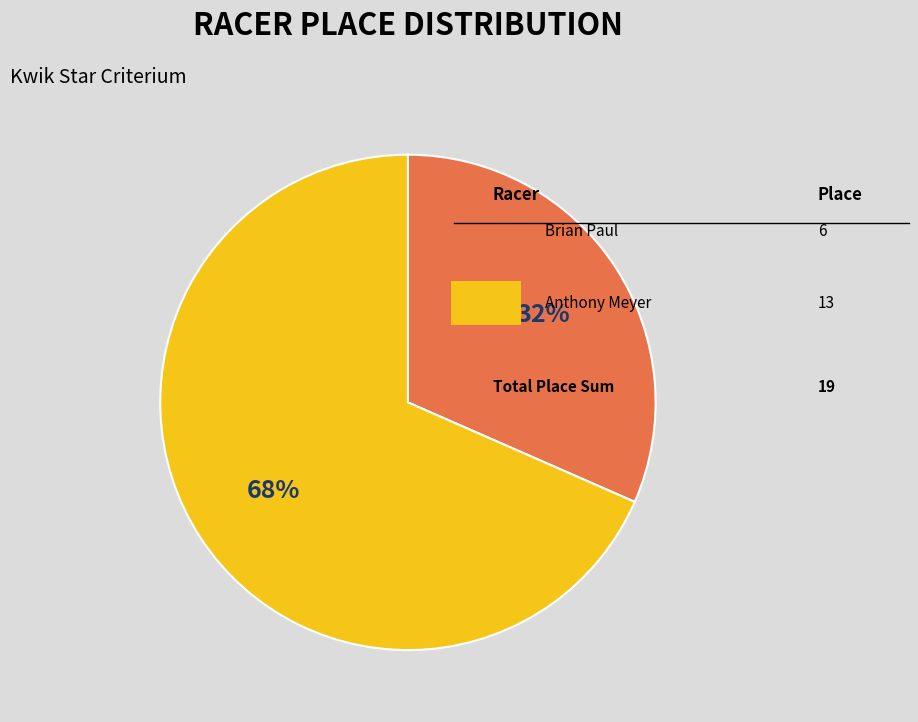

To the nearest percent, what is the average slice percentage?

50%